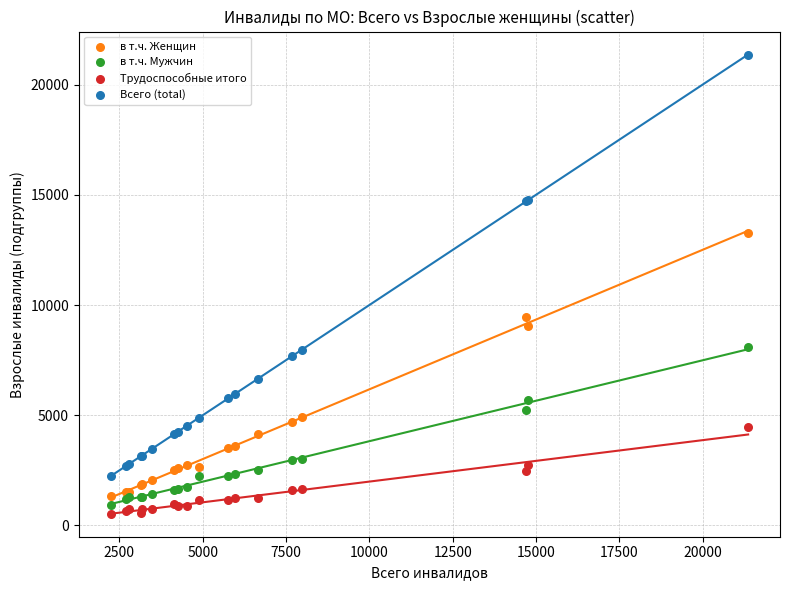

Which series contains the lowest Y value?

Трудоспособные итого